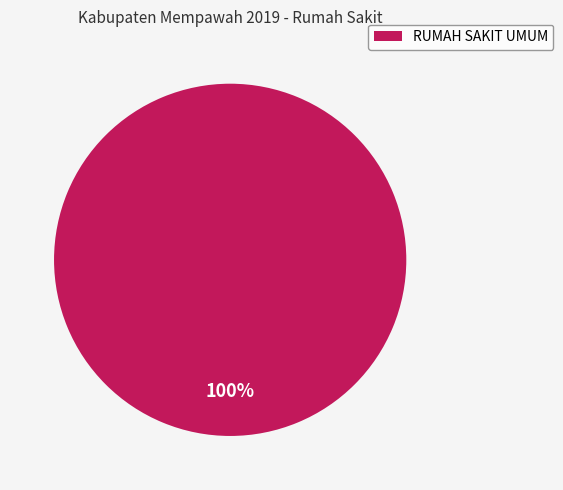

Is there any slice that represents more than half of the pie?

Yes